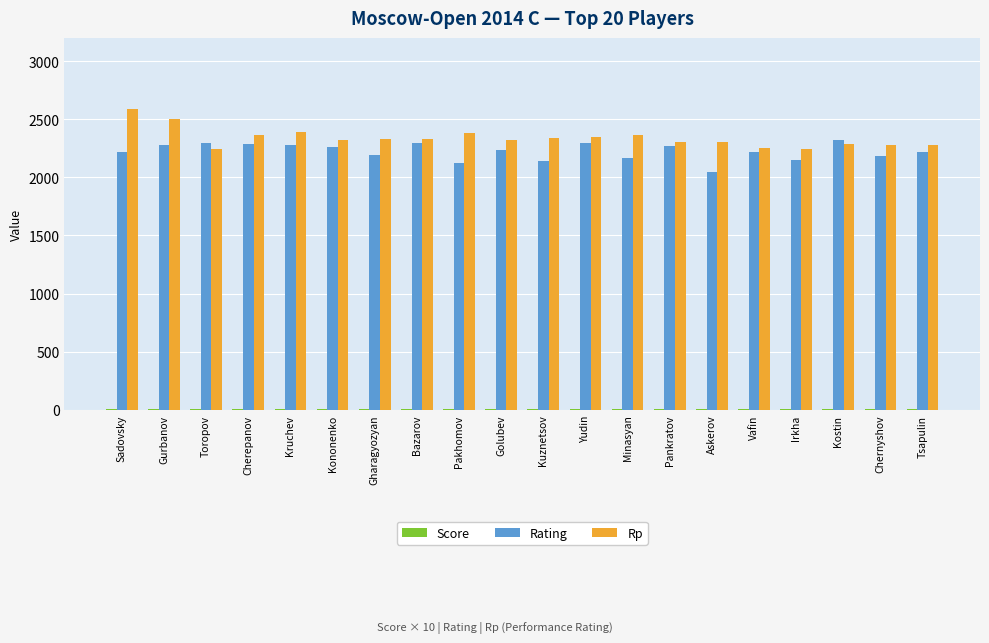

What is the maximum value for Rp?

2592.0